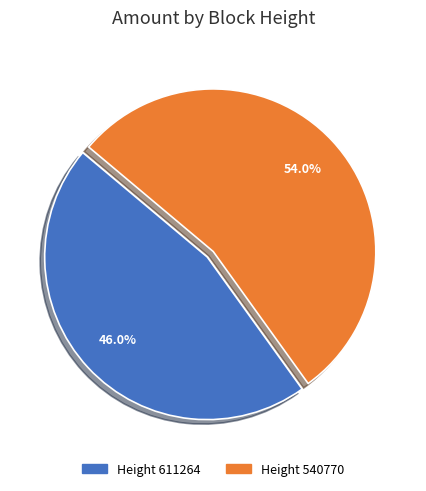

What is the largest slice in the pie chart?

Height 540770